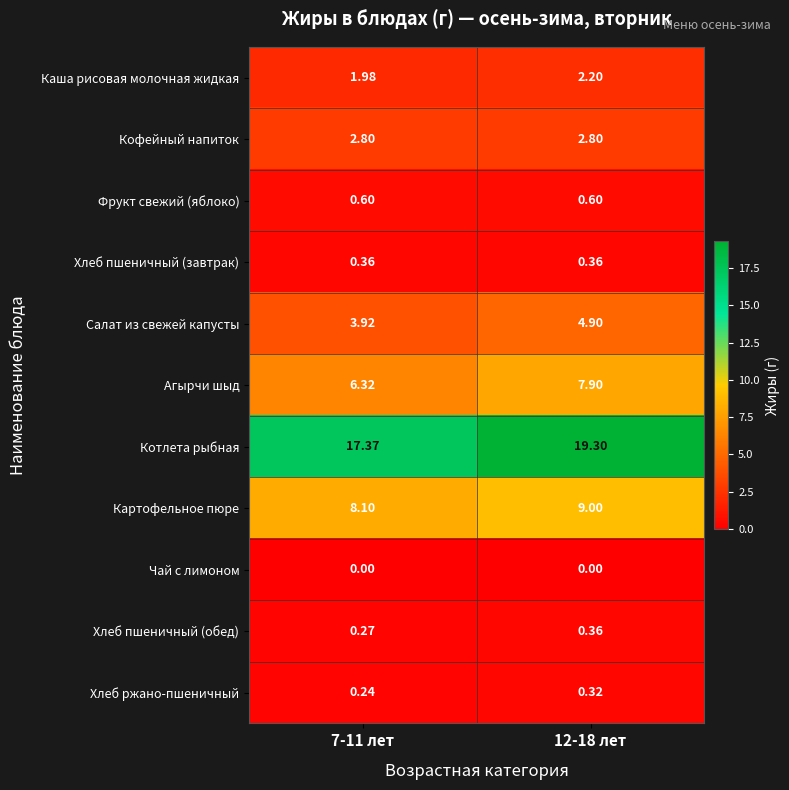

Which series has the widest spread of values?

Котлета рыбная